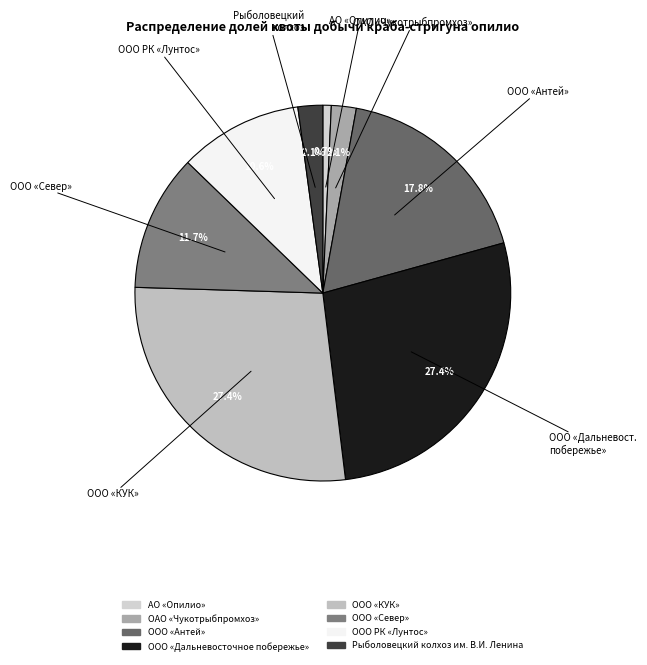

To the nearest percent, what portion does АО «Опилио» represent?

1%